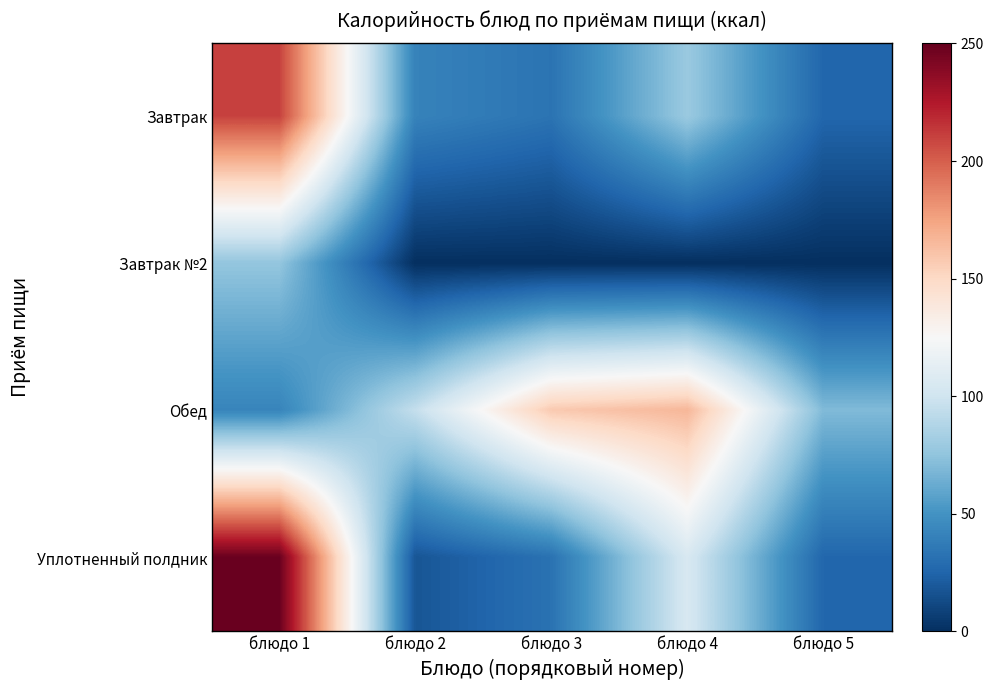

Count the number of categories in the chart.

5